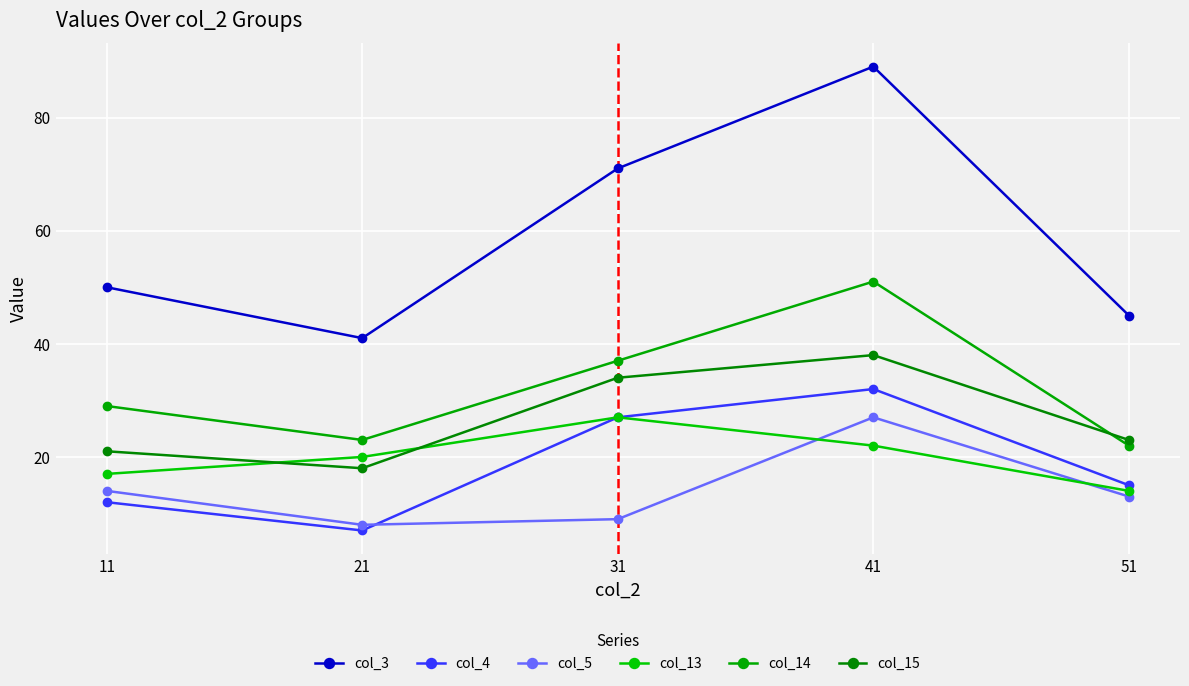

Which series has the largest total across all categories?

col_3